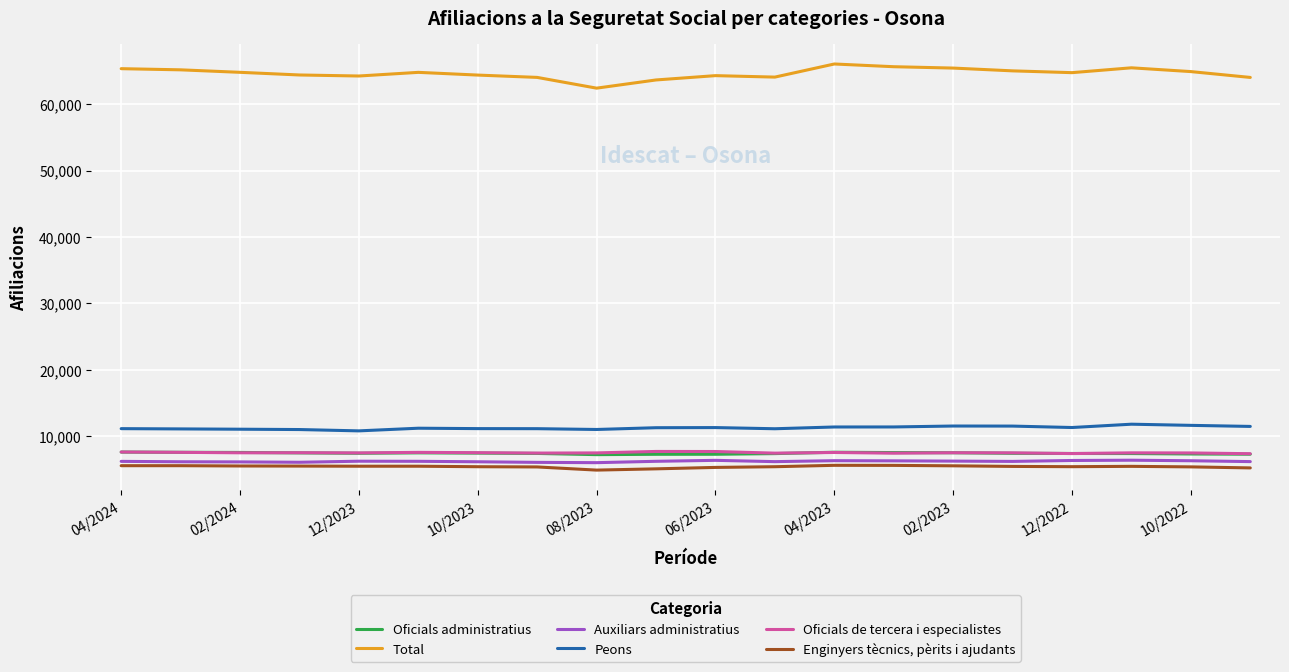

Which series has the largest range (max minus min)?

Total